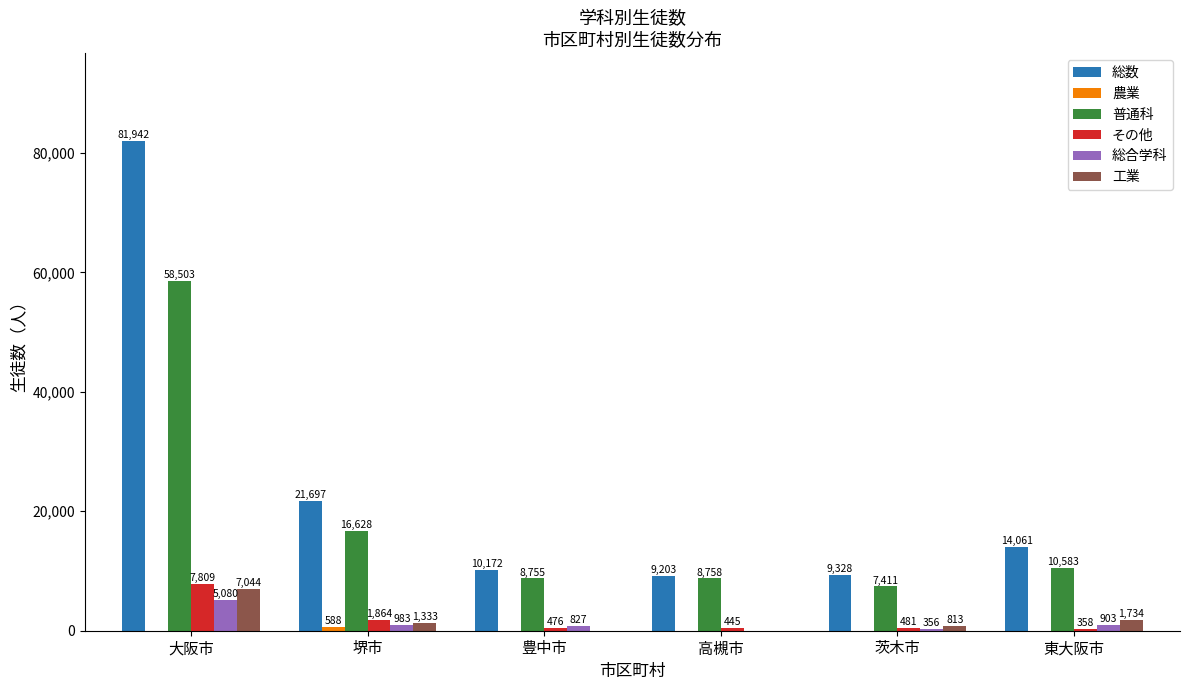

What is the total value across all series at 茨木市?

18389